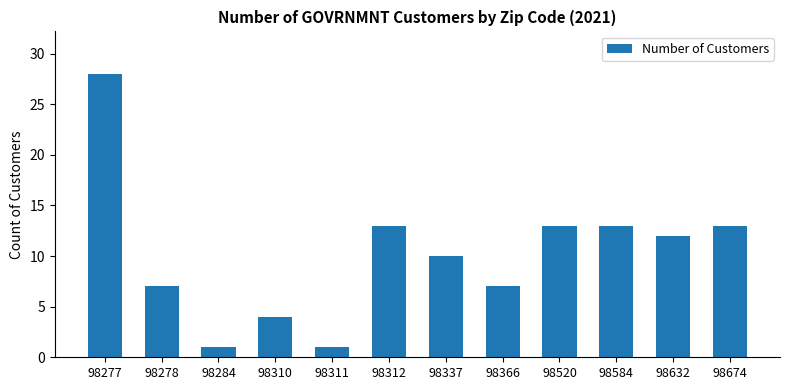

Reading right to left, what are all the values shown in this chart?

13	12	13	13	7	10	13	1	4	1	7	28